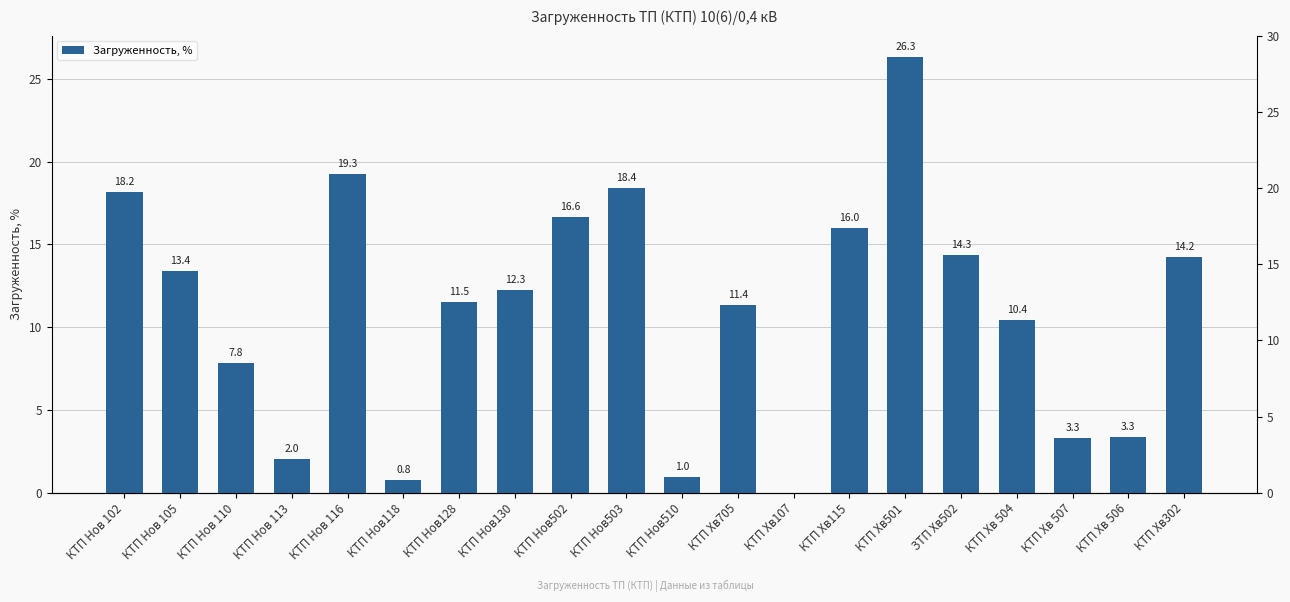

Rank the categories by value from lowest to highest.

КТП Хв107, КТП Нов118, КТП Нов510, КТП Нов 113, КТП Хв 507, КТП Хв 506, КТП Нов 110, КТП Хв 504, КТП Хв705, КТП Нов128, КТП Нов130, КТП Нов 105, КТП Хв302, ЗТП Хв502, КТП Хв115, КТП Нов502, КТП Нов 102, КТП Нов503, КТП Нов 116, КТП Хв501